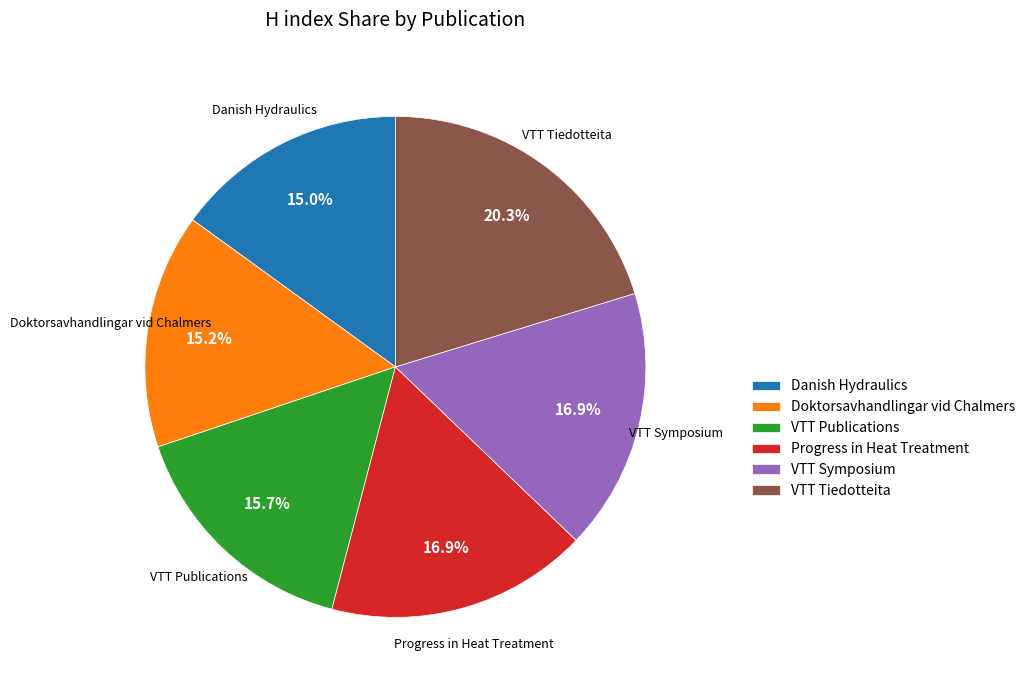

Which category has the biggest portion of the pie?

VTT Tiedotteita